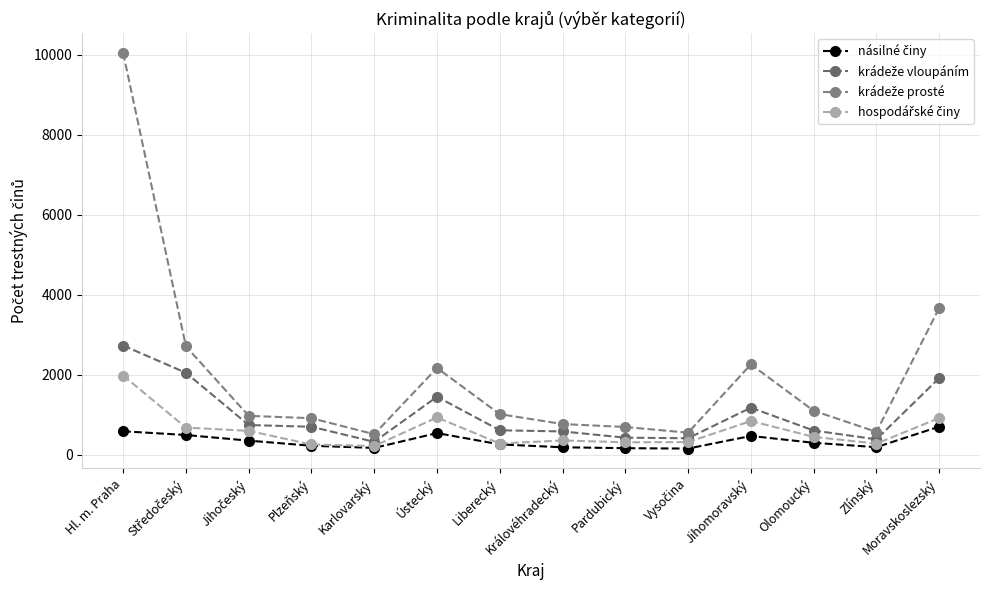

Which series changed the most between Jihočeský and Moravskoslezský?

krádeže prosté